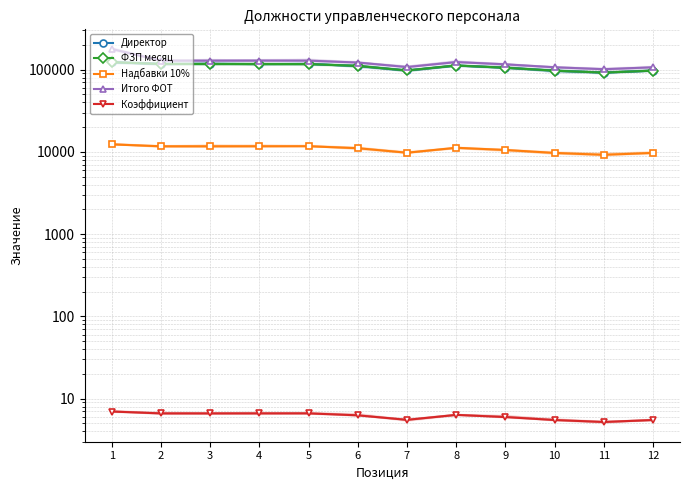

What is the difference between the second highest and minimum values in the ФЗП месяц series?

24952.8